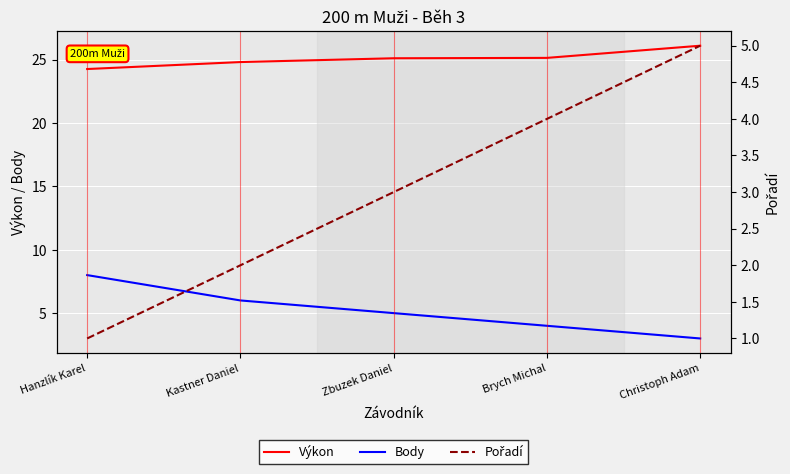

Which category has the lowest value in the Výkon series?

Hanzlík Karel